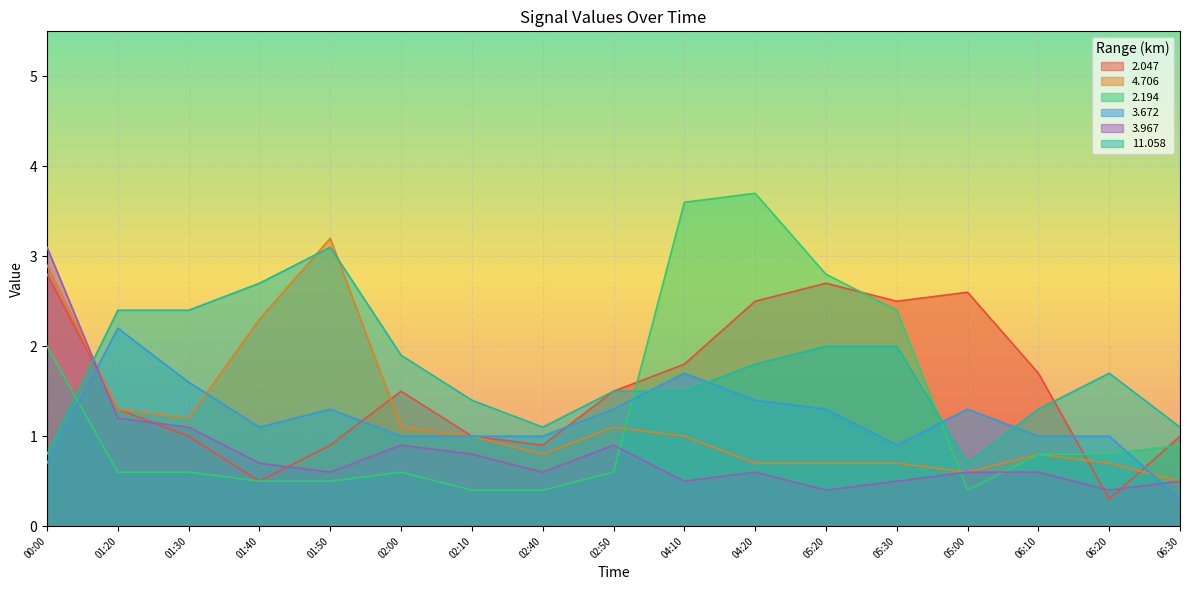

At how many categories does at least one series exceed 3?

4